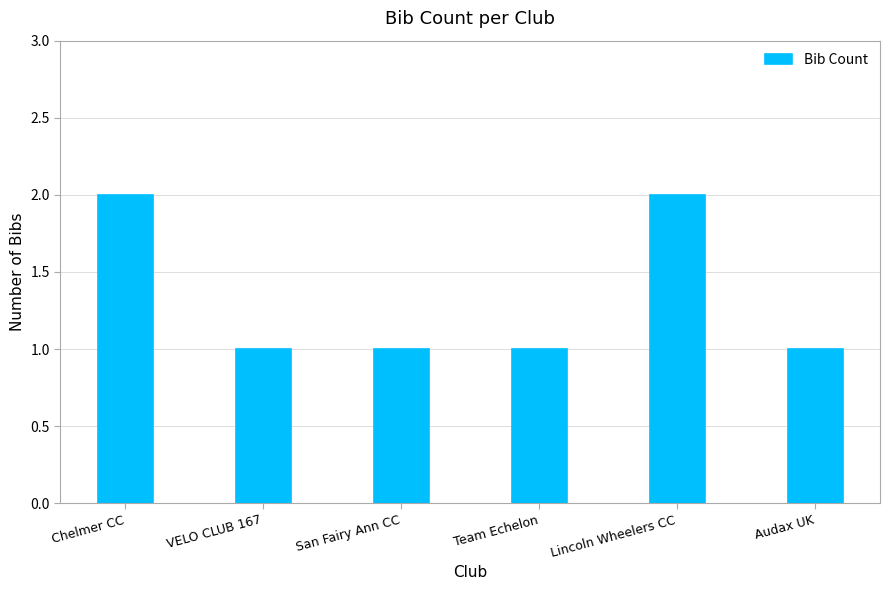

Is it true that the value at San Fairy Ann CC is 1?

True